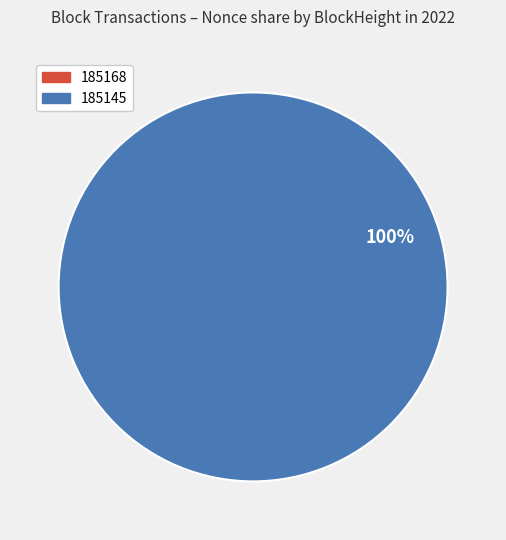

Is it true that 185145 is 100% of the pie?

True